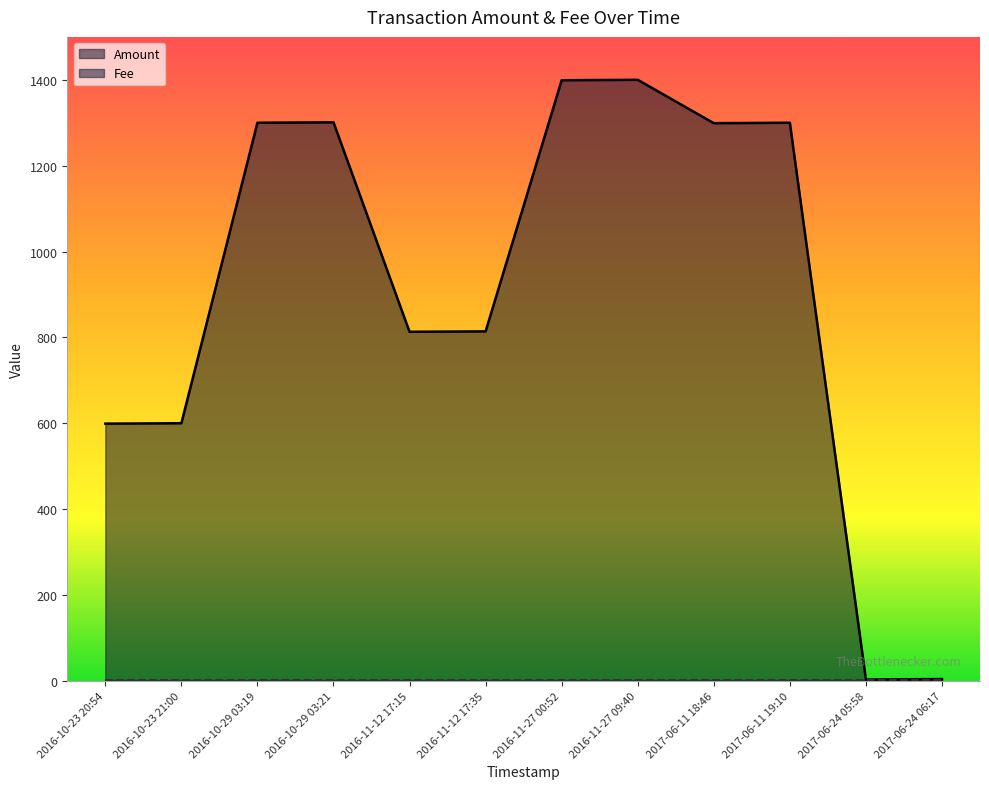

The value at 2016-10-29 03:19 is 1960. True or false?

False